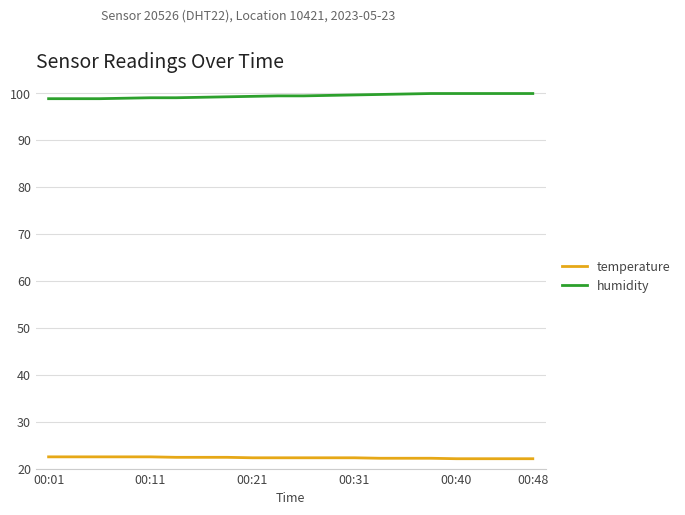

True or false: humidity and temperature cross at least once.

False